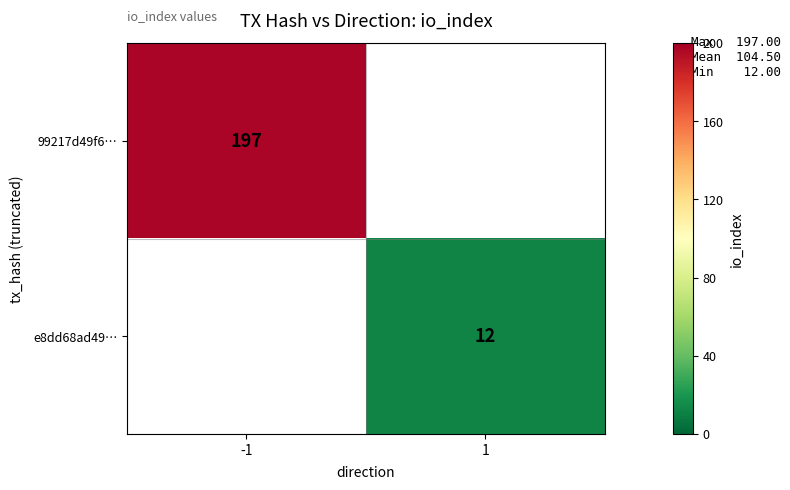

Is it true that e8dd68ad49… equals 12 at 1?

True